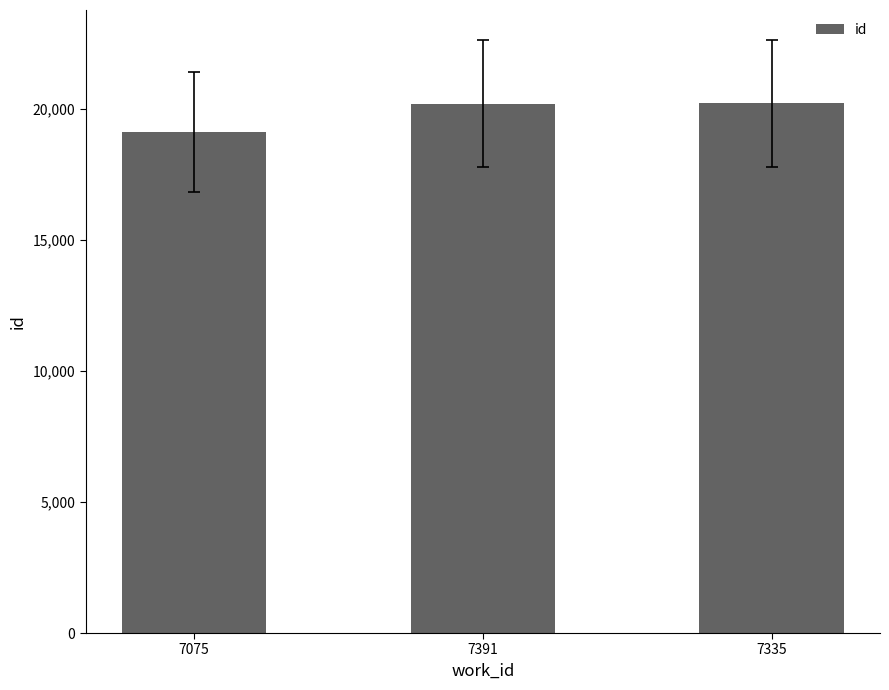

Where is the data nearest to the value 19666?

7391